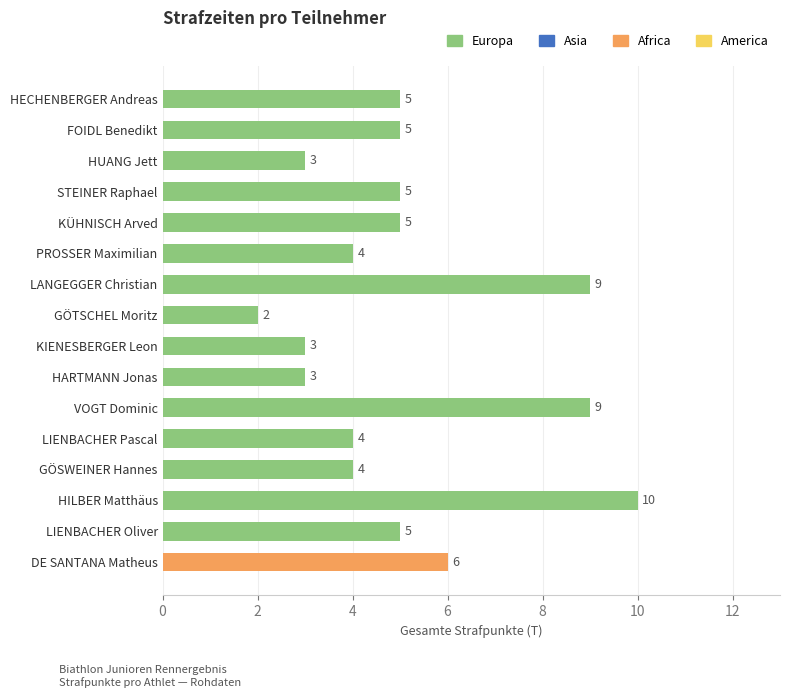

How many values are between 4 and 6?

9